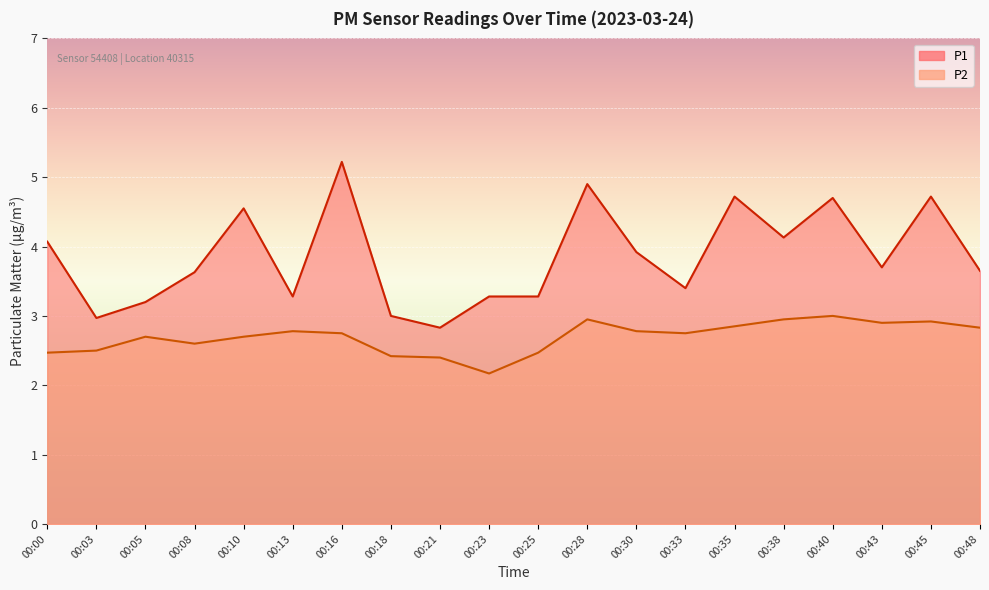

Rank the series by their average value, from lowest to highest.

P2, P1